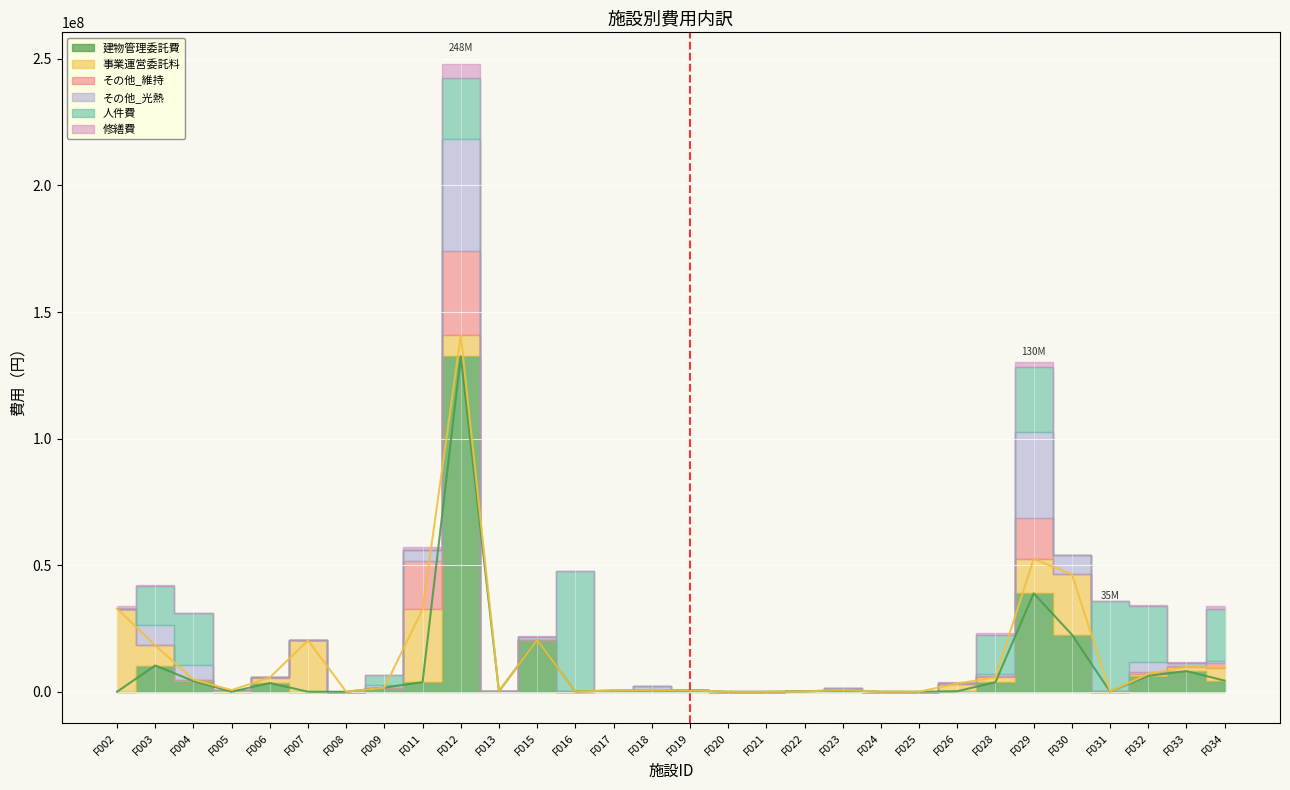

Reading left to right, what are all the values shown in this chart?

建物管理委託費: 0	10369000	4217000	0	3456000	0	0	1624000	3808000	132525000	157000	20449000	61476	491000	716000	538000	0	0	130000	648000	0	0	193000	3793000	38870000	22565000	61476	6312000	8165000	4391000
事業運営委託料: 32870000	7906000	609000	636000	2171000	20288000	5000	0	28732000	8270000	0	0	0	0	0	0	0	0	0	82000	0	10000	3039000	1879000	13592000	23837000	0	726000	1694000	5096000
その他_維持: 0	210000	0	0	103000	0	0	0	19108000	33328000	12000	57000	124000	0	37000	3000	1000	0	44000	82000	1000	10000	7000	463000	15978000	0	159000	882000	398000	1748000
その他_光熱: 0	8020000	5863000	0	4319	0	0	1062000	4543000	44197000	67000	1158000	19000	0	1378000	31000	0	0	0	824000	0	0	29000	1040000	34188000	7780000	12000	3783000	976000	1036000
人件費: 0	15368434	20349141	0	0	0	0	3907008	0	24028434	0	0	47481329	0	0	0	0	0	0	0	0	0	0	15225022	25846278	0	35717575	22181520	0	20349141
修繕費: 850000	99000	168000	0	168000	0	0	19000	1164000	5734000	0	404000	0	0	134000	79000	0	0	0	0	100000	0	580000	777000	1855000	0	0	456000	488000	1236000